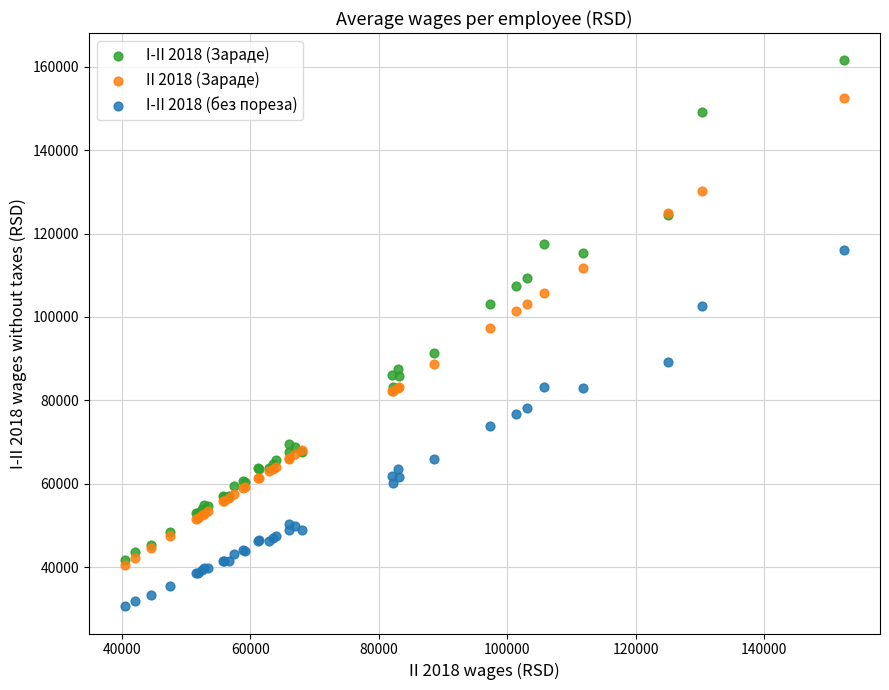

What are all the series names shown in the legend?

I-II 2018 (Зараде), II 2018 (Зараде), I-II 2018 (без пореза)